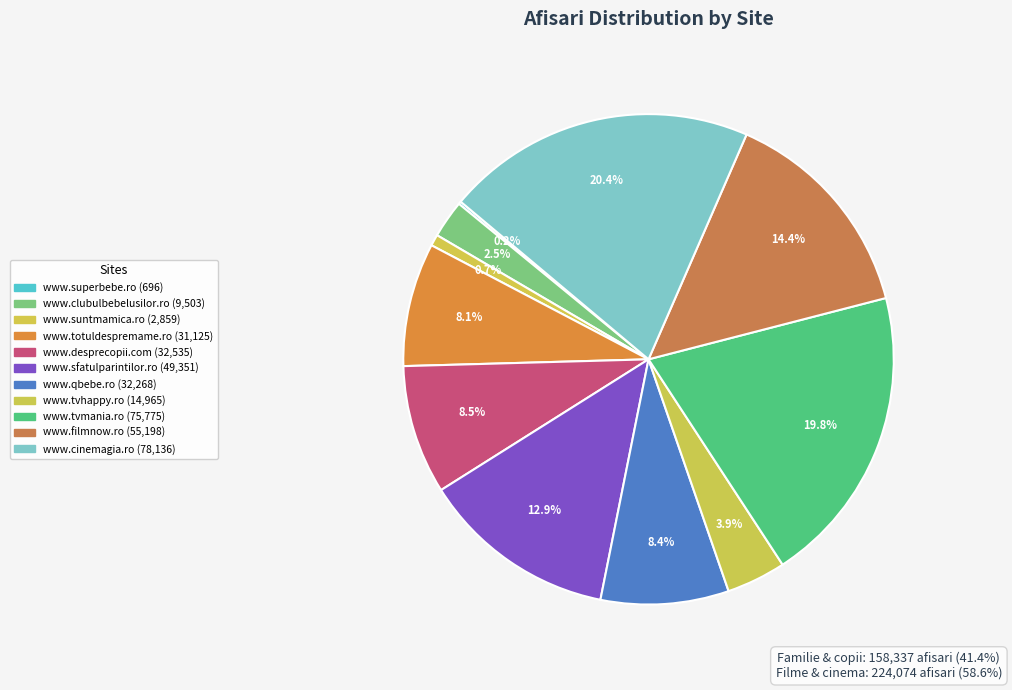

True or false: www.tvmania.ro accounts for 6% of the total.

False